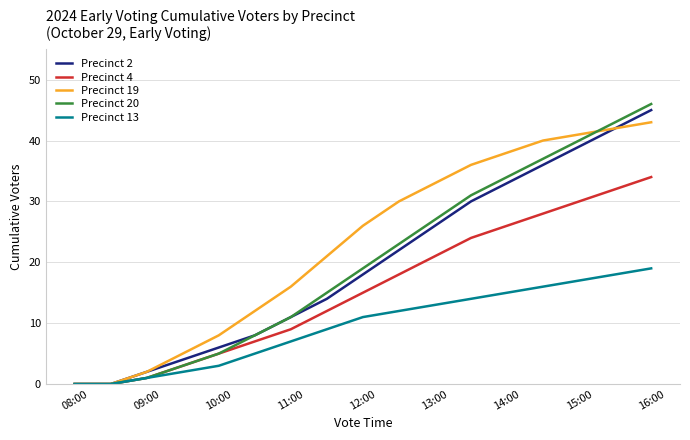

What is the greatest value displayed?

46